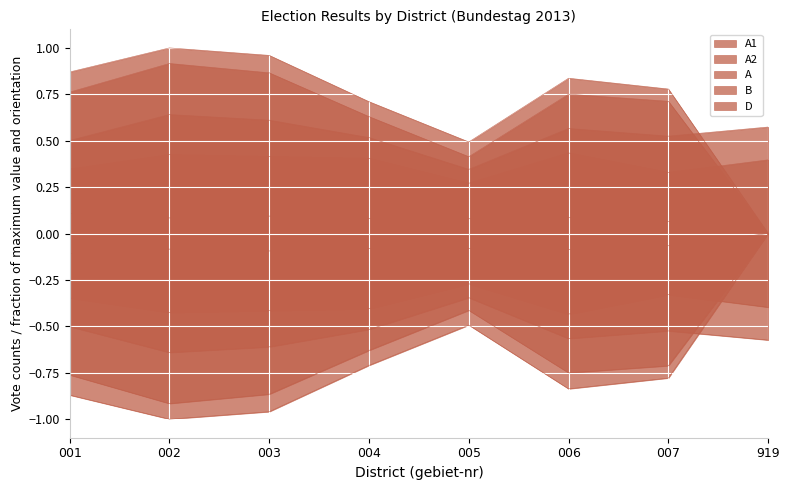

Which series has the largest range (max minus min)?

A